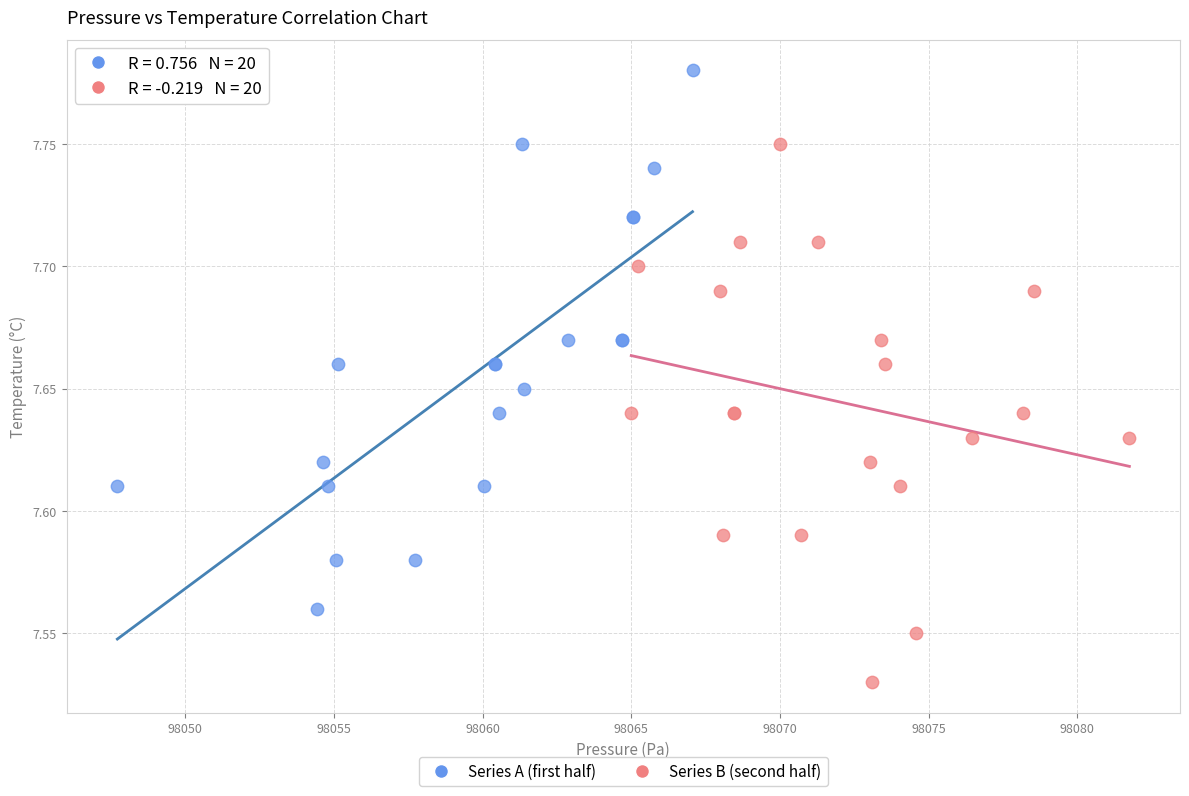

Which series contains the lowest Y value?

Series B (second half)